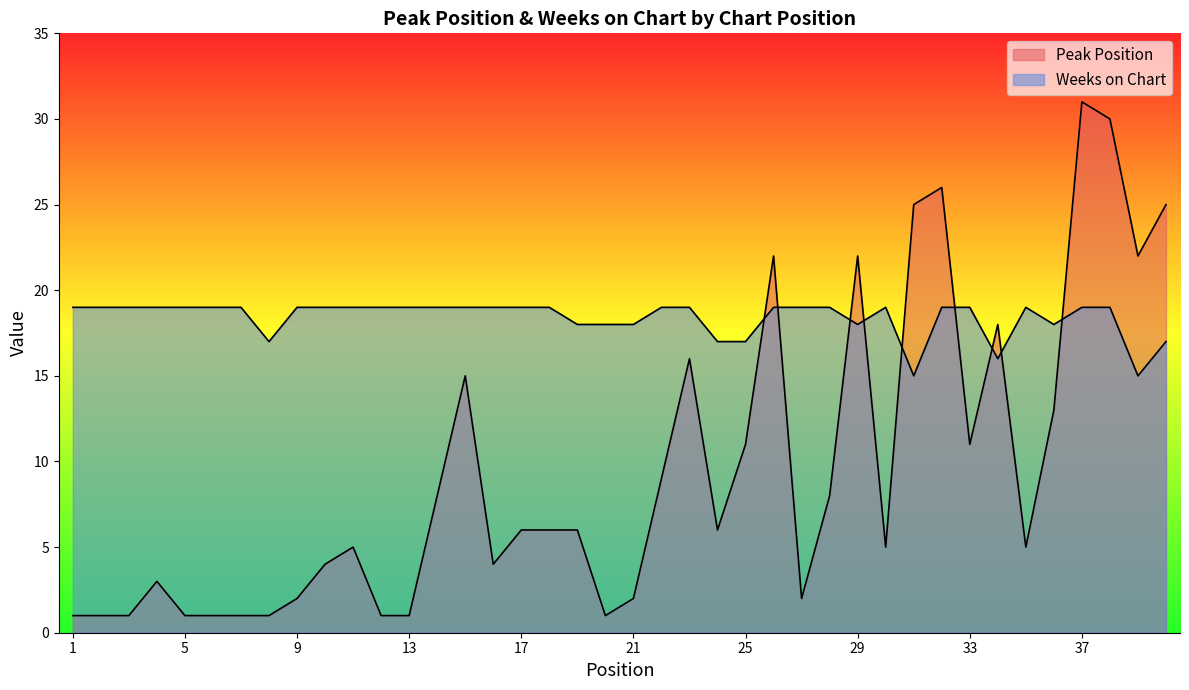

Is the value of Weeks on Chart at 10 greater than the value of Peak Position at 10?

Yes